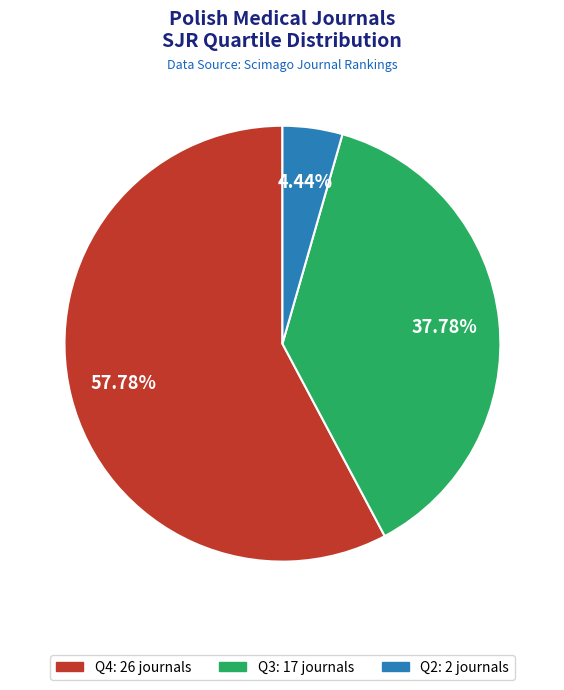

What is the largest slice in the pie chart?

Q4